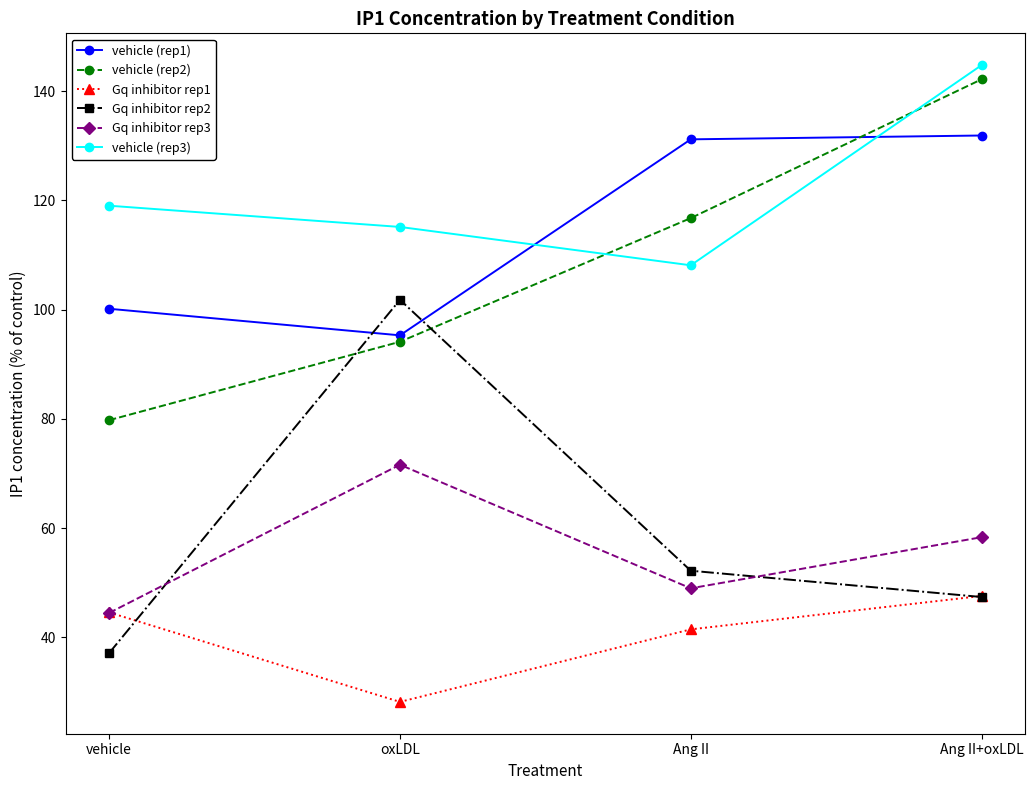

Count the number of categories in the chart.

4